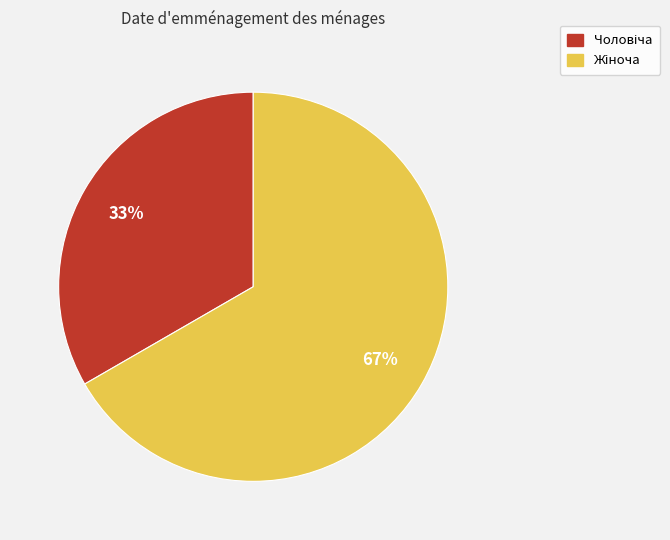

Does any single category account for the majority?

Yes